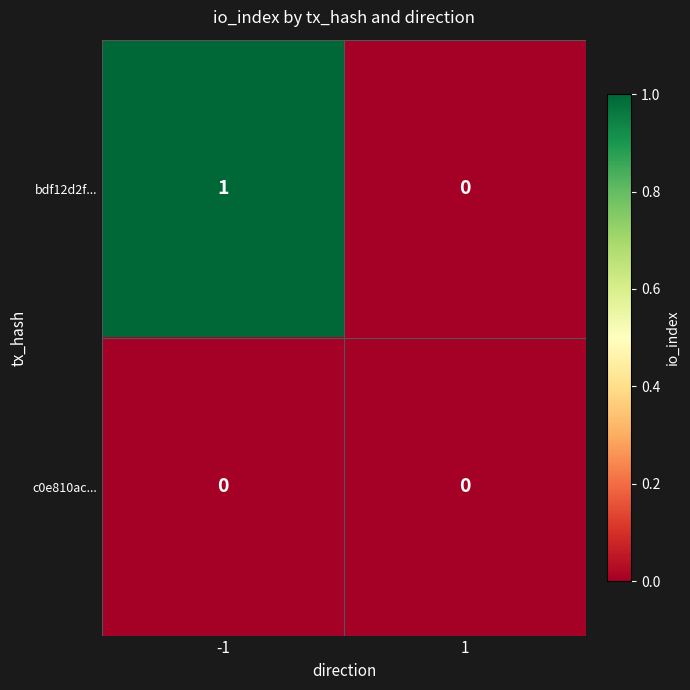

Which series has the largest range (max minus min)?

bdf12d2f...